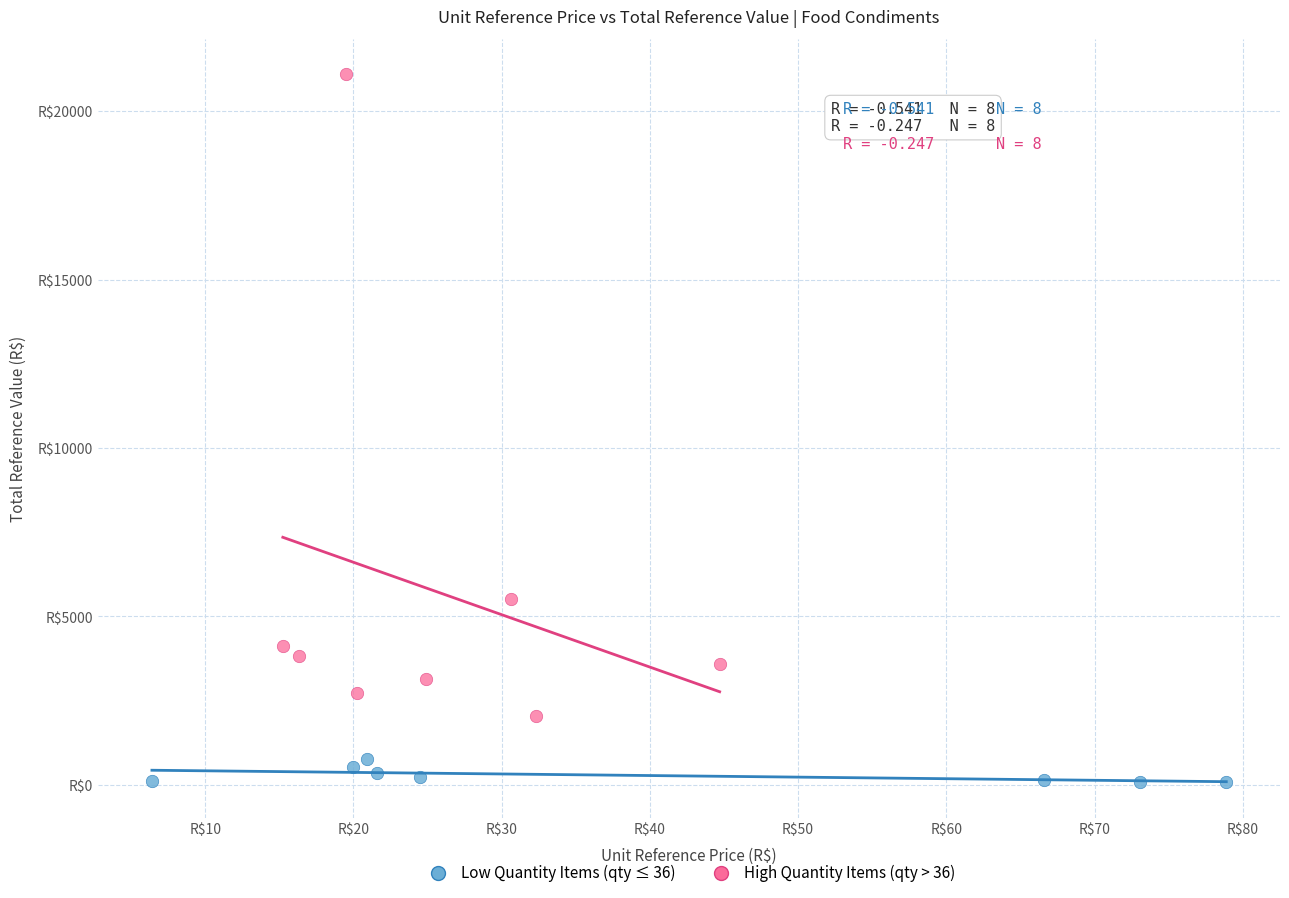

Which series reaches the minimum Y coordinate?

Low Quantity Items (qty ≤ 36)